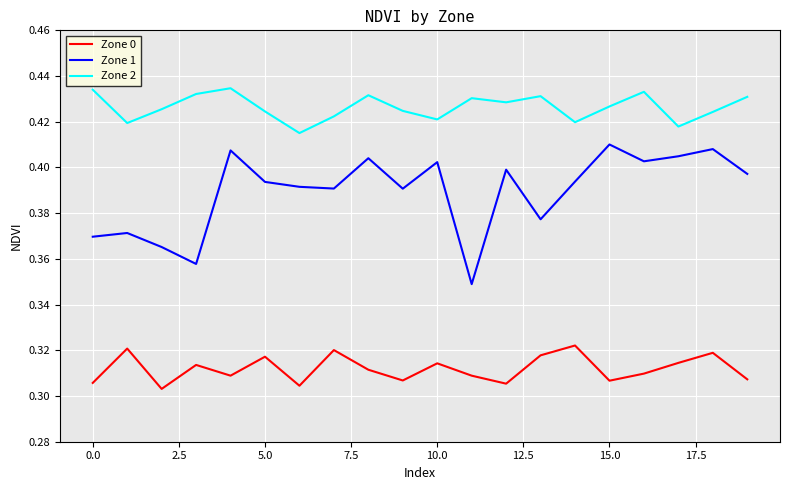

In Zone 0, how many points are lower than both neighbors (excluding endpoints)?

6